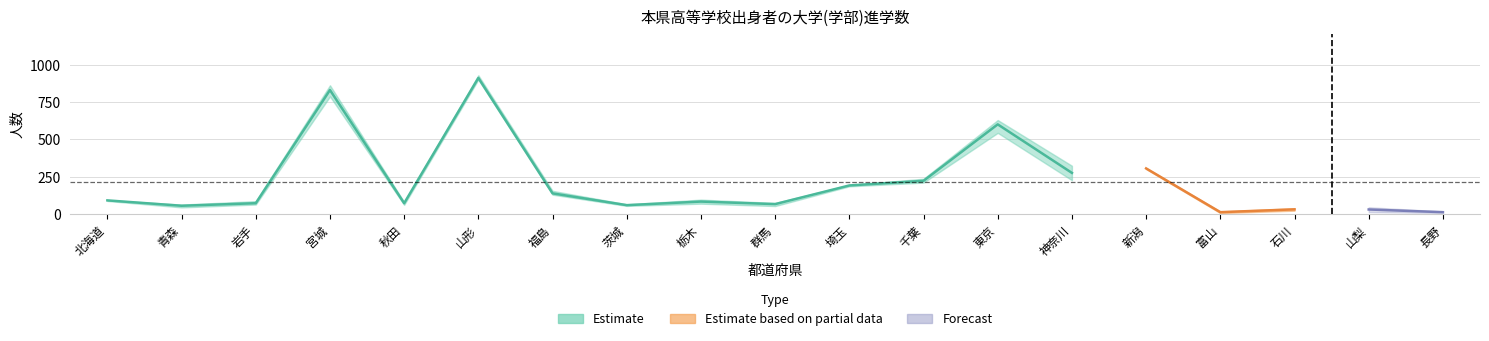

Reading right to left, list all the values displayed in this chart.

大学(学部)_平成30: 長野=12	山梨=36	石川=22	富山=17	新潟=305	神奈川=323	東京=629	千葉=220	埼玉=193	群馬=74	栃木=96	茨城=54	福島=129	山形=900	秋田=80	宮城=787	岩手=63	青森=44	北海道=93
大学(学部)_平成31: 長野=14	山梨=23	石川=33	富山=6	新潟=308	神奈川=226	東京=543	千葉=210	埼玉=194	群馬=72	栃木=69	茨城=58	福島=129	山形=929	秋田=76	宮城=841	岩手=68	青森=63	北海道=92
大学(学部)_令和2: 長野=10	山梨=31	石川=38	富山=12	新潟=301	神奈川=275	東京=627	千葉=236	埼玉=185	群馬=53	栃木=84	茨城=65	福島=155	山形=905	秋田=61	宮城=862	岩手=86	青森=59	北海道=87